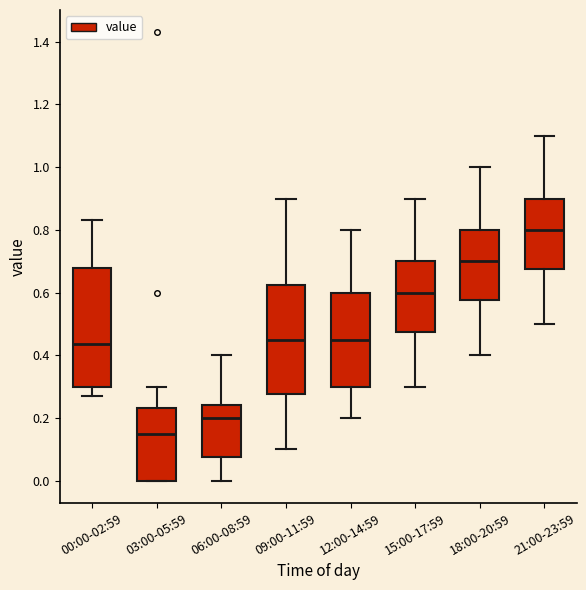

Which box's median line is the highest?

21:00-23:59